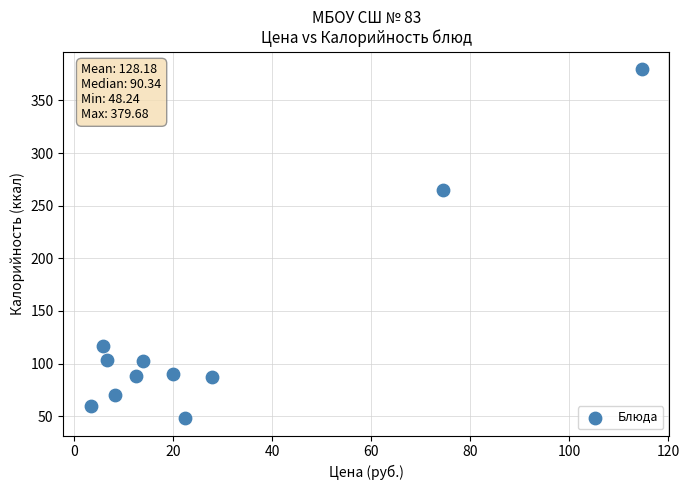

What Y value in the scatter plot is closest to 213?

265.4